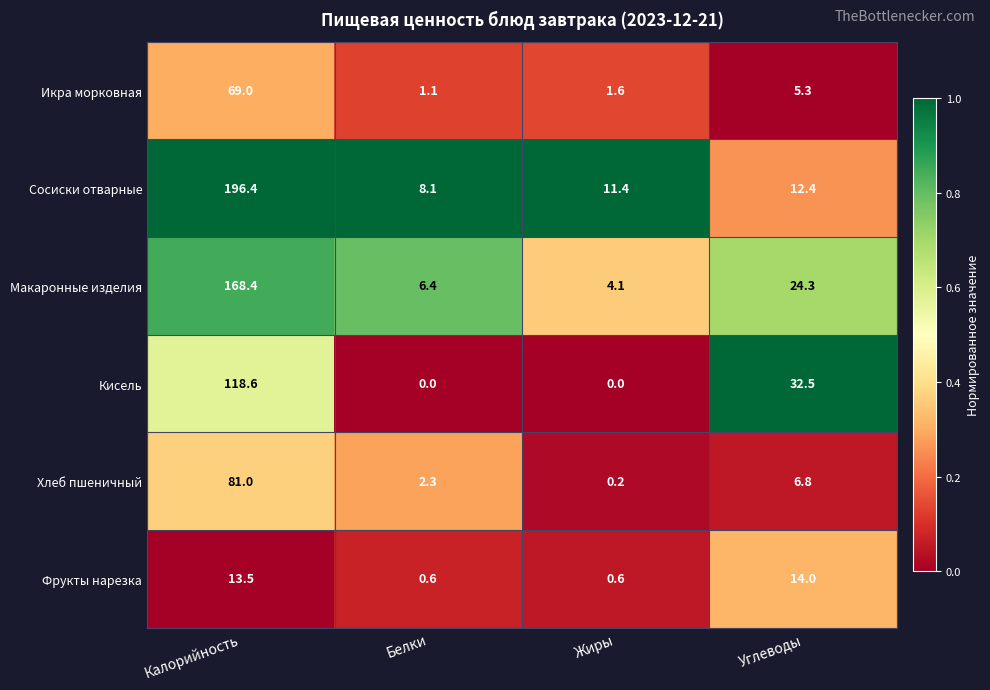

How many data points does each series have?

4